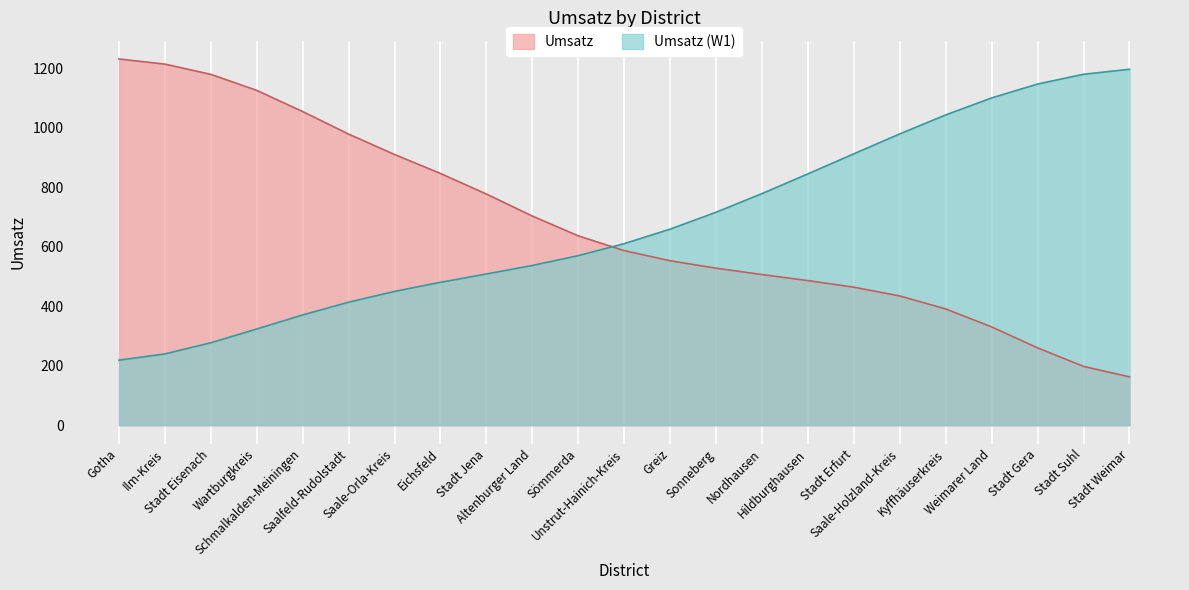

What is the label of the 20th point from the left?

Weimarer Land